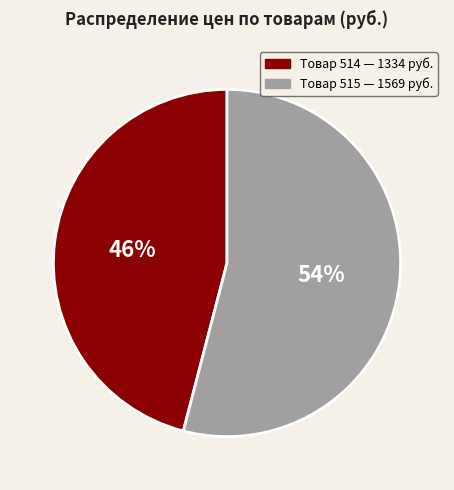

Does any single category account for the majority?

Yes